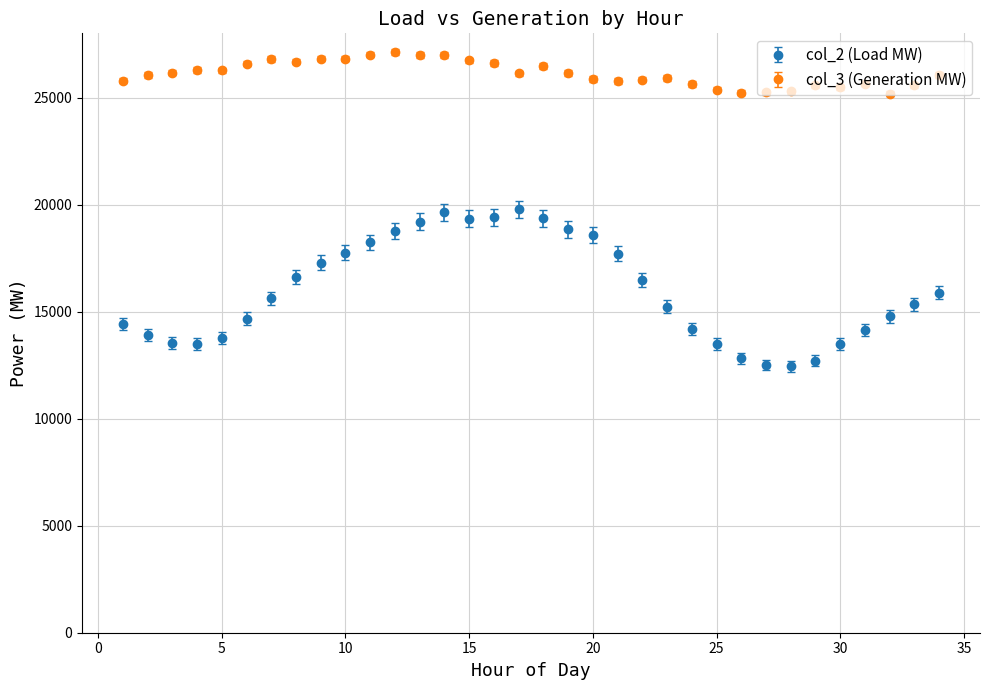

At how many categories does at least one series exceed 20773?

34